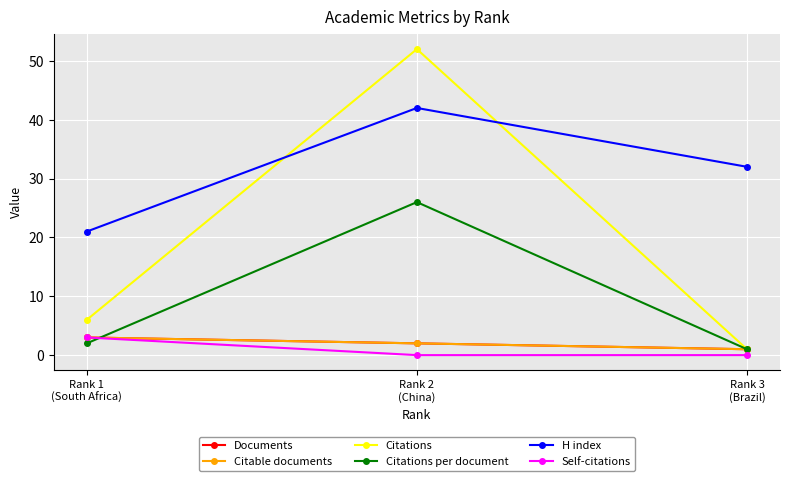

At which category is the sum across all series the highest?

Rank 2
(China)